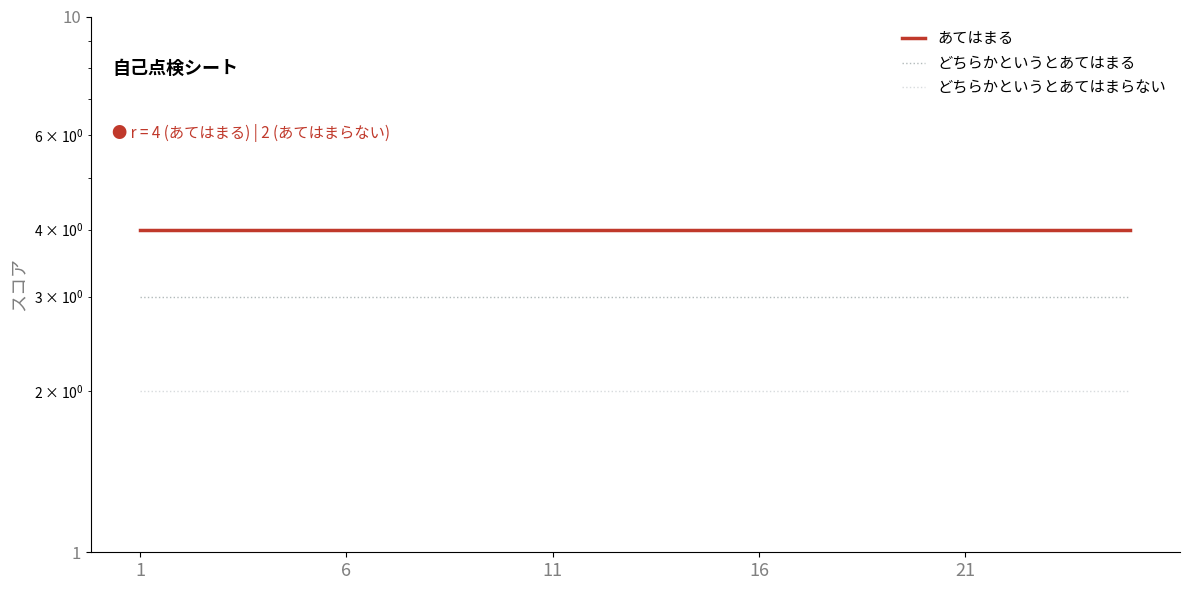

What is the average value of the どちらかというとあてはまる series?

3